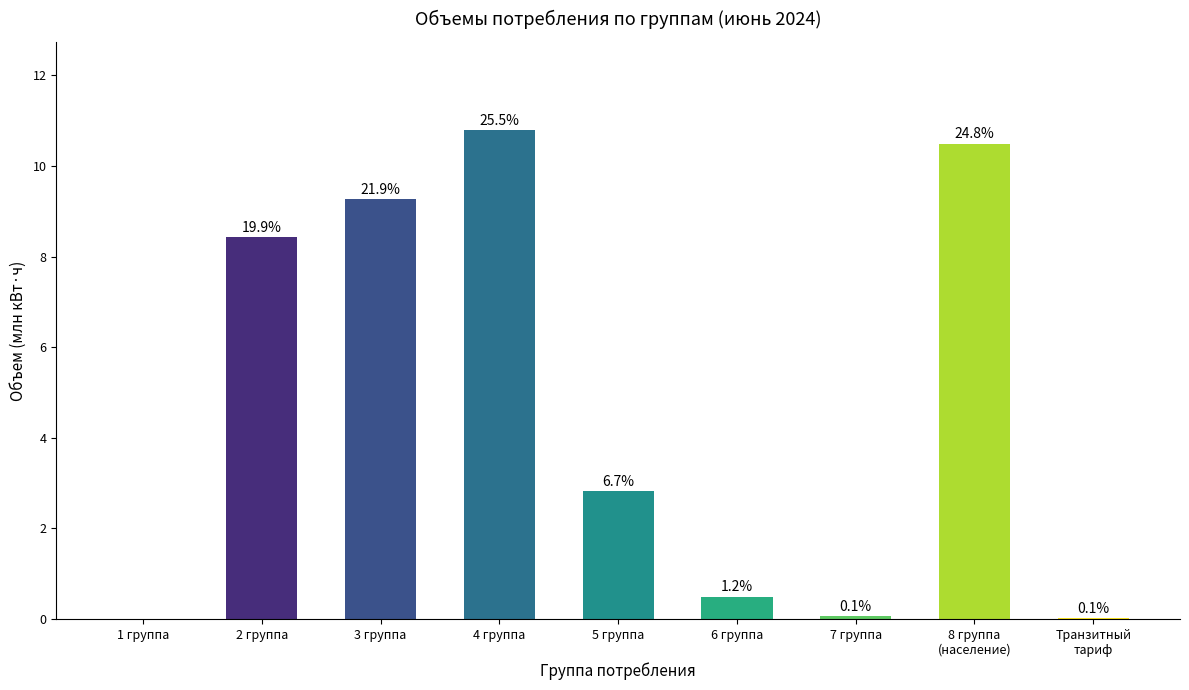

The chart shows a value of 0.5 at 6 группа. True or false?

True